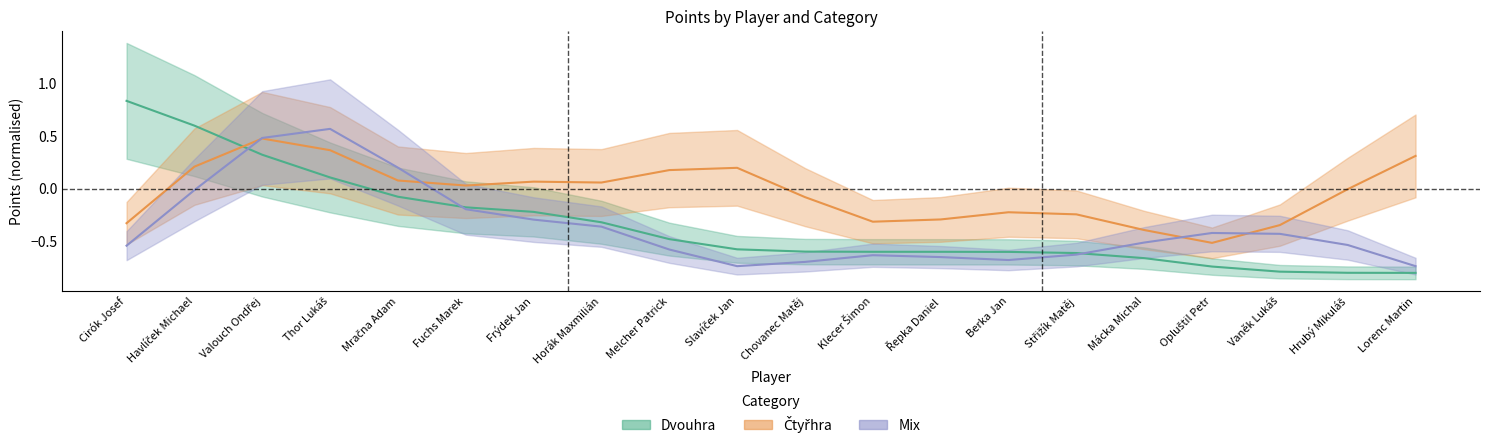

True or false: Dvouhra has more than 1 points higher than both neighbors.

False